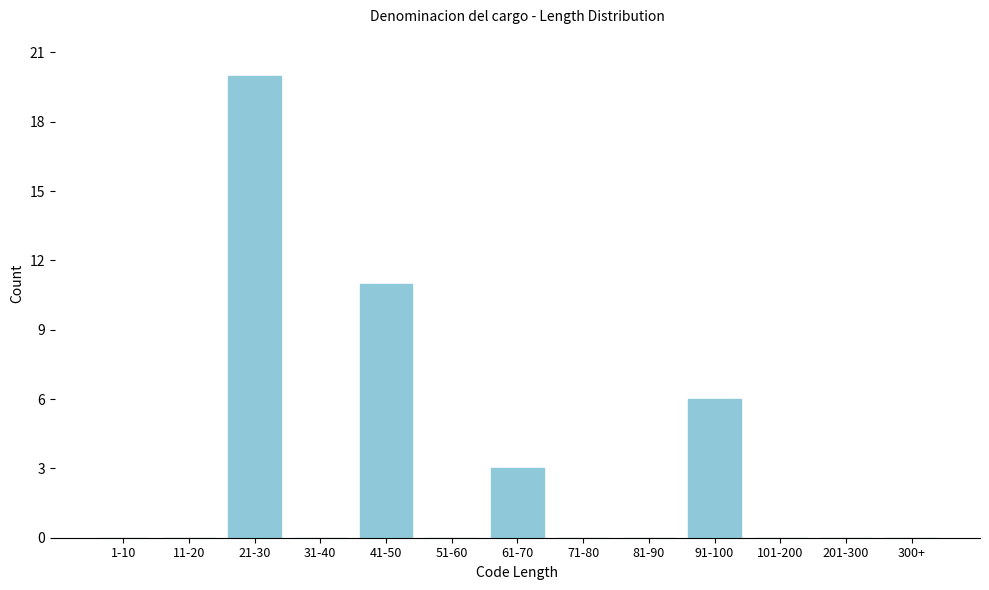

Reading left to right, transcribe all the data shown in this chart.

1-10=0	11-20=0	21-30=20	31-40=0	41-50=11	51-60=0	61-70=3	71-80=0	81-90=0	91-100=6	101-200=0	201-300=0	300+=0